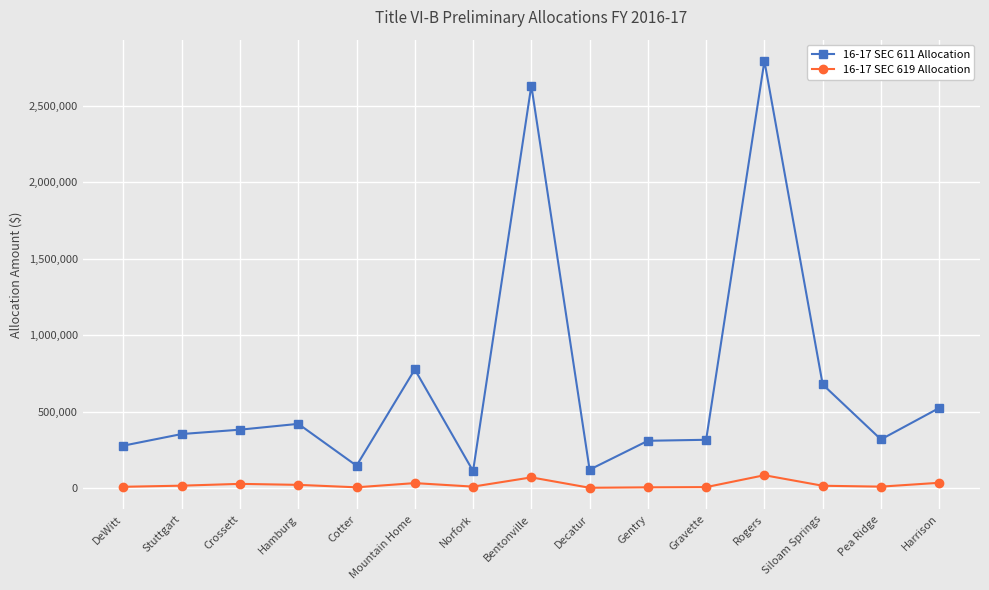

What is the highest value of the 16-17 SEC 619 Allocation series?

86575.8